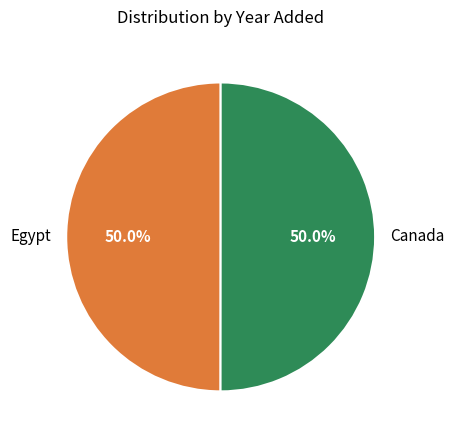

To the nearest percent, what percentage of the pie is Egypt?

50%